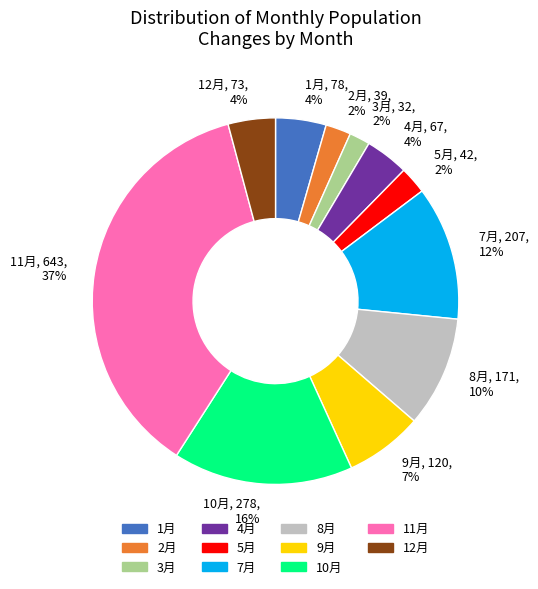

To the nearest percent, what is the difference between the largest and smallest slice percentages?

35%